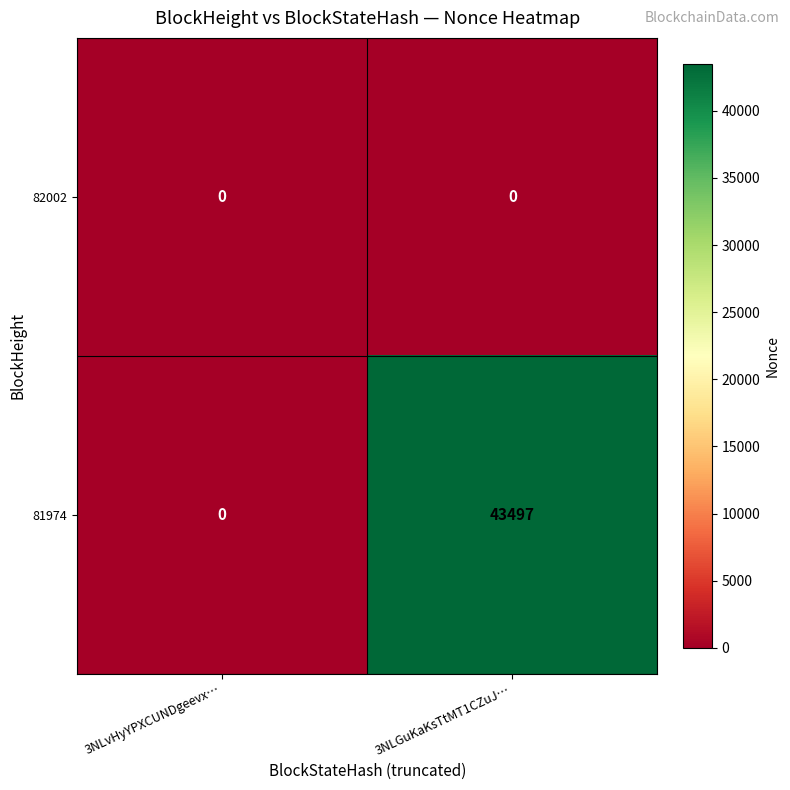

Rank the series by their average value, from highest to lowest.

81974, 82002